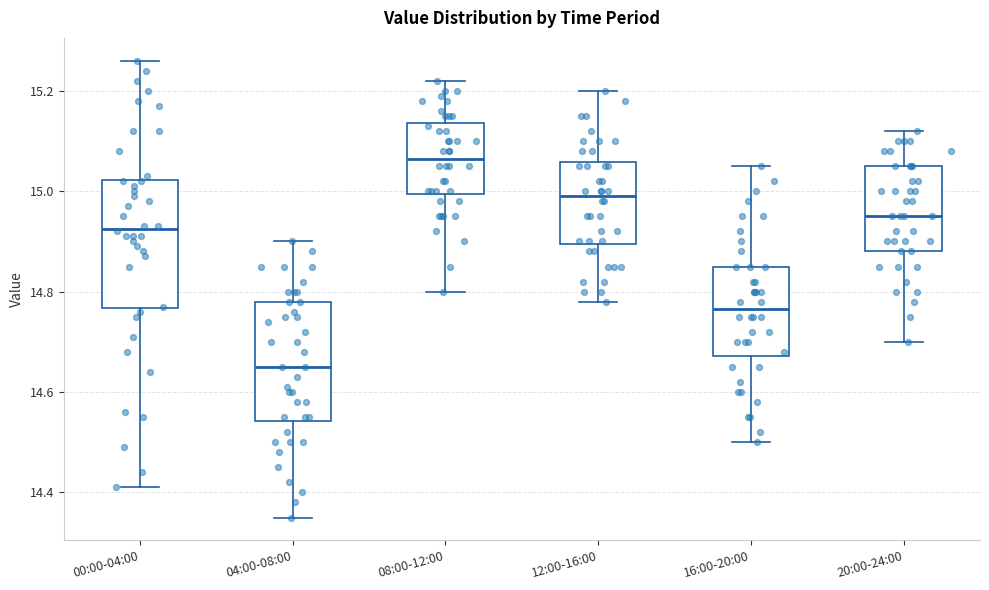

Where does the upper whisker of the box for 00:00-04:00 end on the y-axis? The values are not printed on the chart, so give them approximately, as read against the axis.

15.26